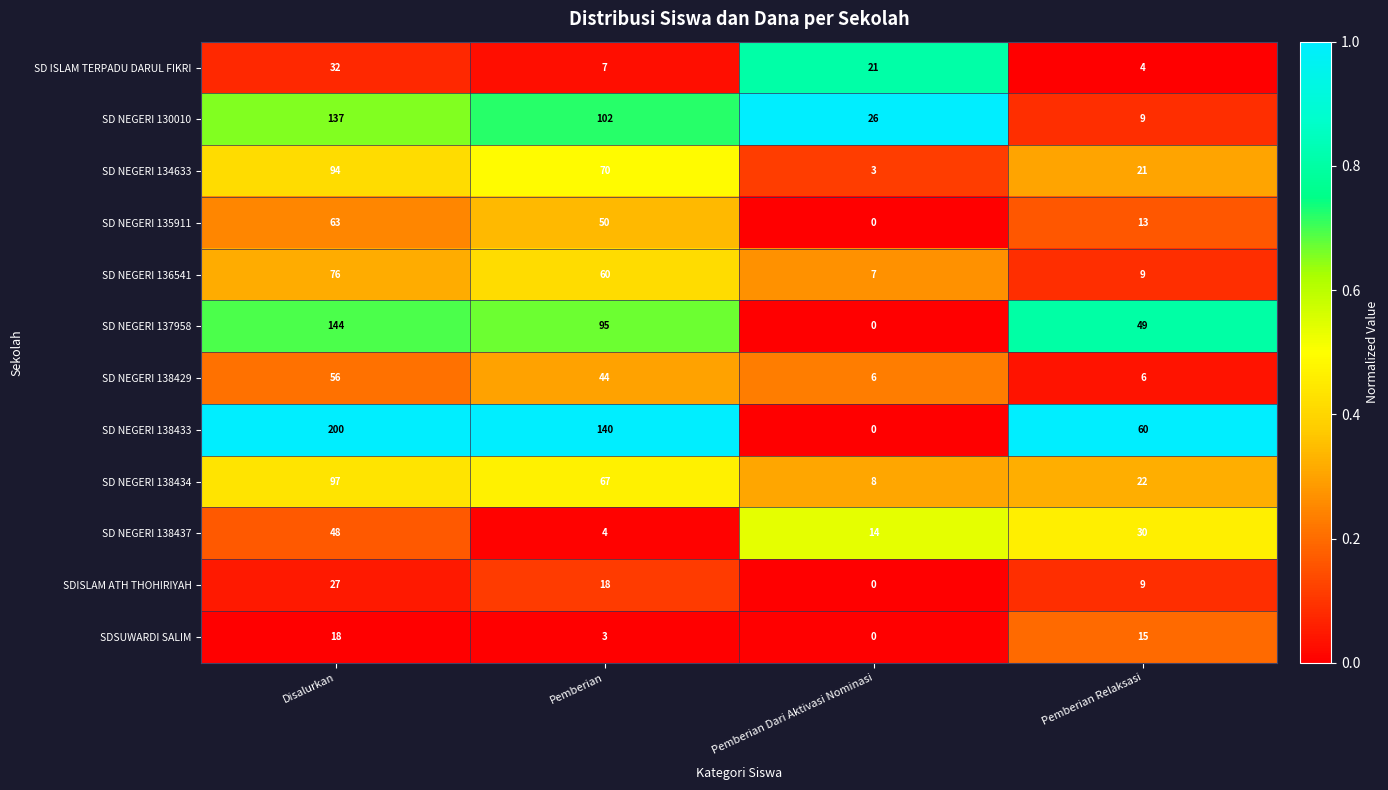

Which series has the largest range (max minus min)?

SD NEGERI 138433